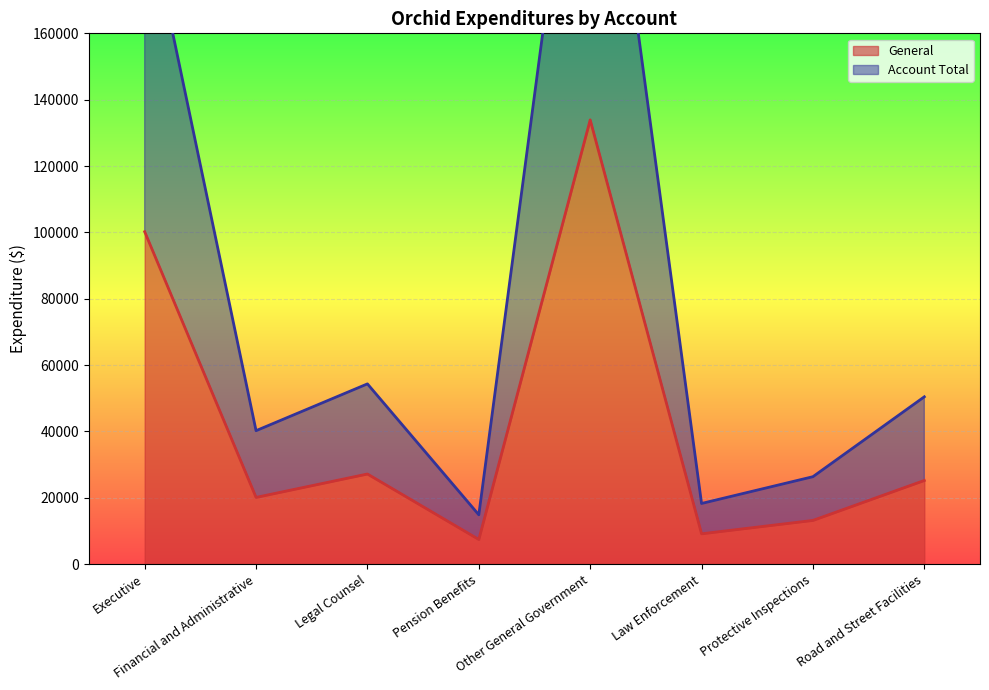

At which label is General closest to 70674?

Executive